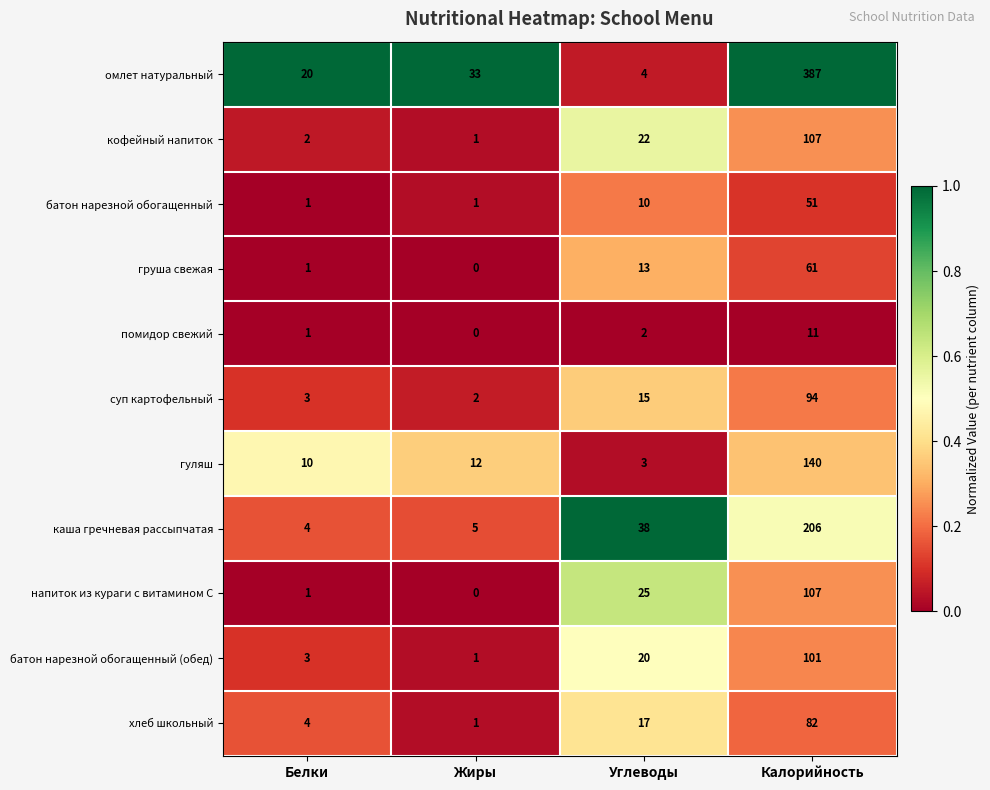

List the labels in order of помидор свежий value, smallest first.

Жиры, Белки, Углеводы, Калорийность